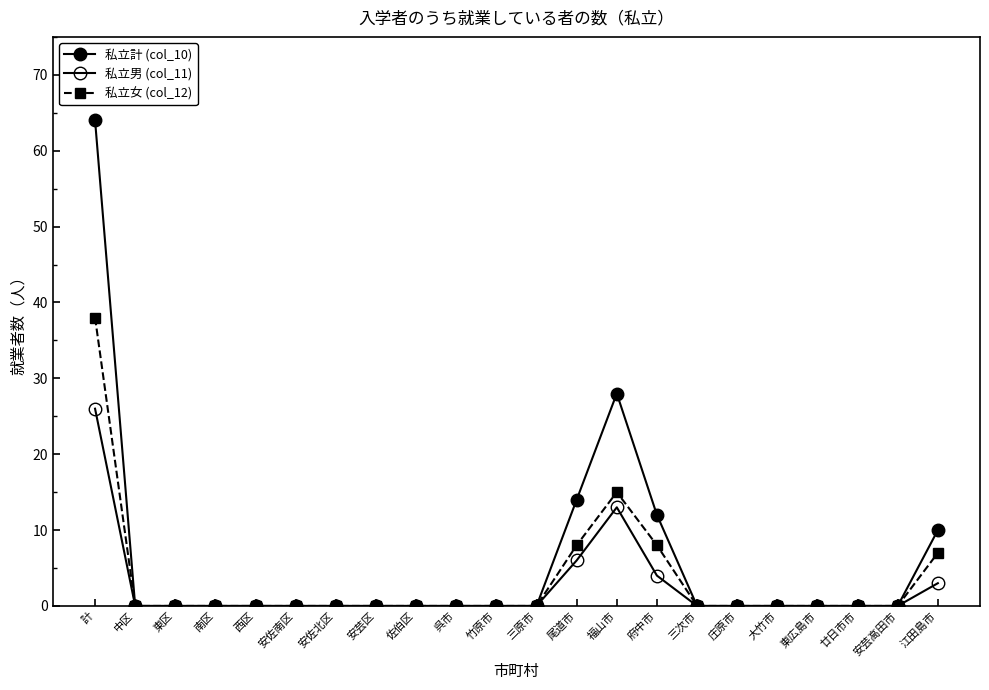

Reading left to right, transcribe all the data shown in this chart.

私立計 (col_10): 64	0	0	0	0	0	0	0	0	0	0	0	14	28	12	0	0	0	0	0	0	10
私立男 (col_11): 26	0	0	0	0	0	0	0	0	0	0	0	6	13	4	0	0	0	0	0	0	3
私立女 (col_12): 38	0	0	0	0	0	0	0	0	0	0	0	8	15	8	0	0	0	0	0	0	7